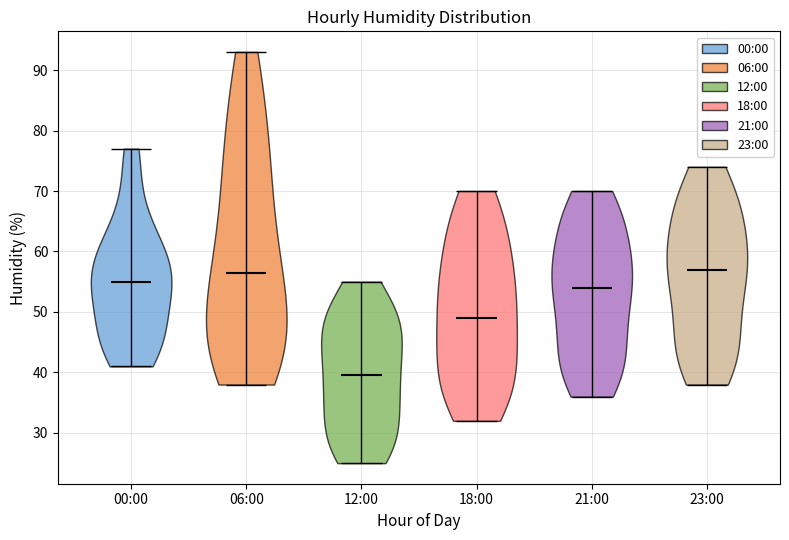

What is the lowest point the violin for 18:00 reaches on the y-axis? The values are not printed on the chart, so give them approximately, as read against the axis.

32